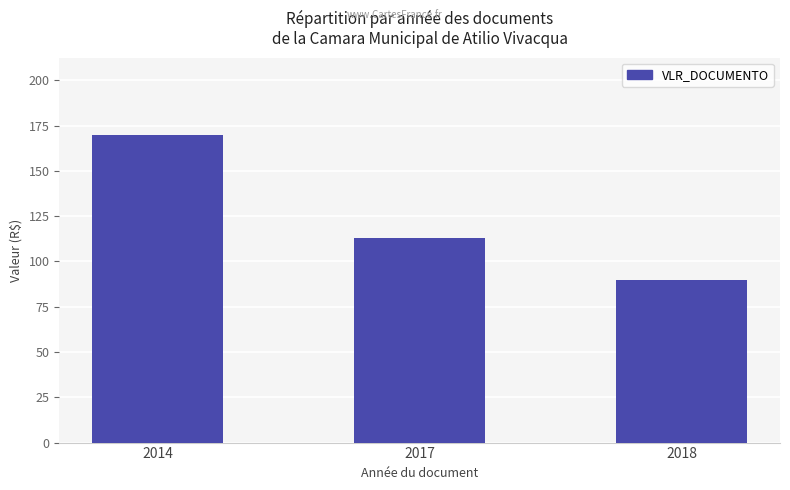

Which label corresponds to the largest value in the chart?

2014